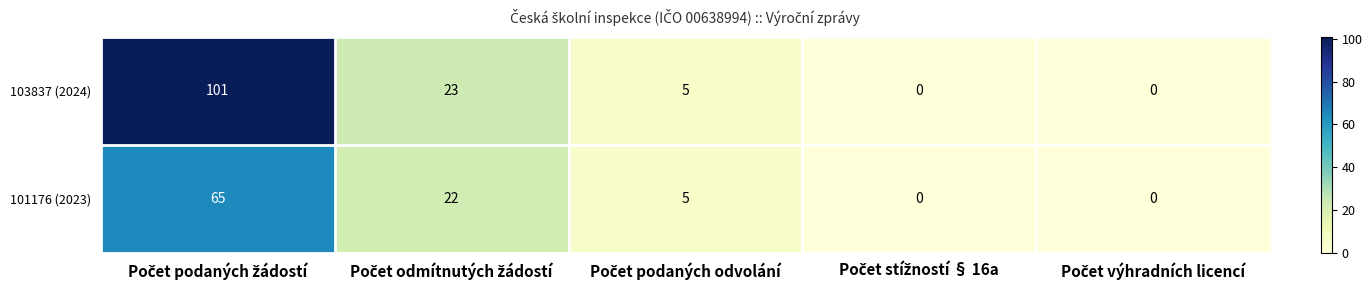

List the series in order of their peak value, lowest first.

101176 (2023), 103837 (2024)